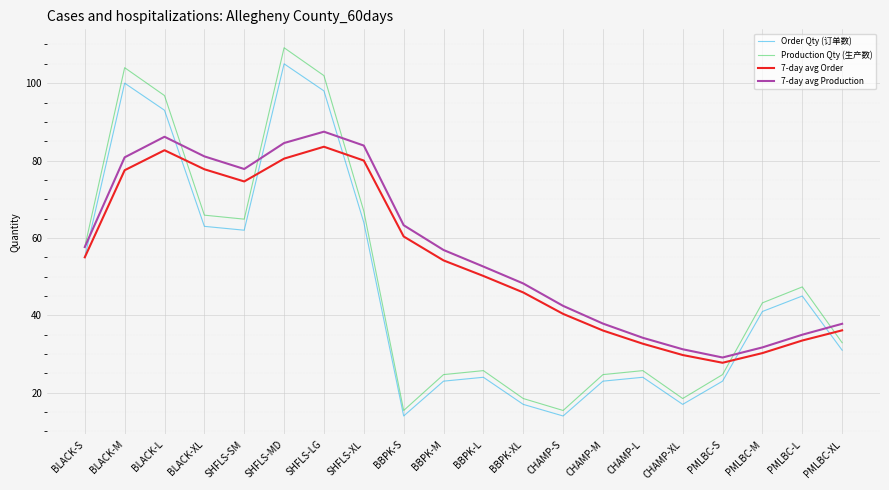

Count the number of categories in the chart.

20